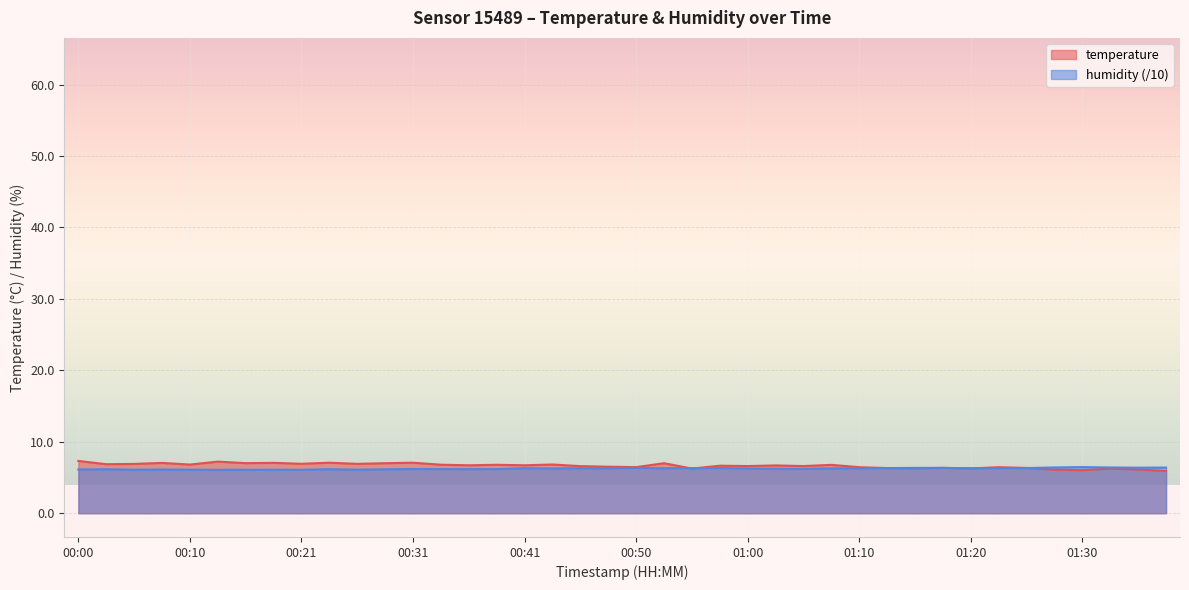

At which label is humidity closest to 6?

00:13